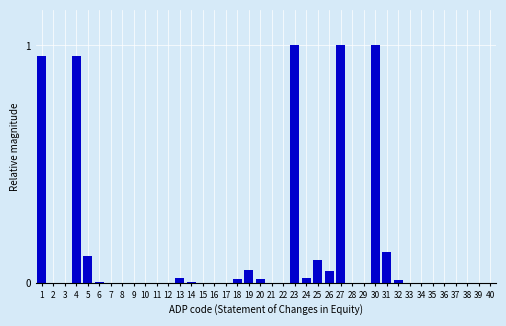

The value at 5 is 0.1. True or false?

True